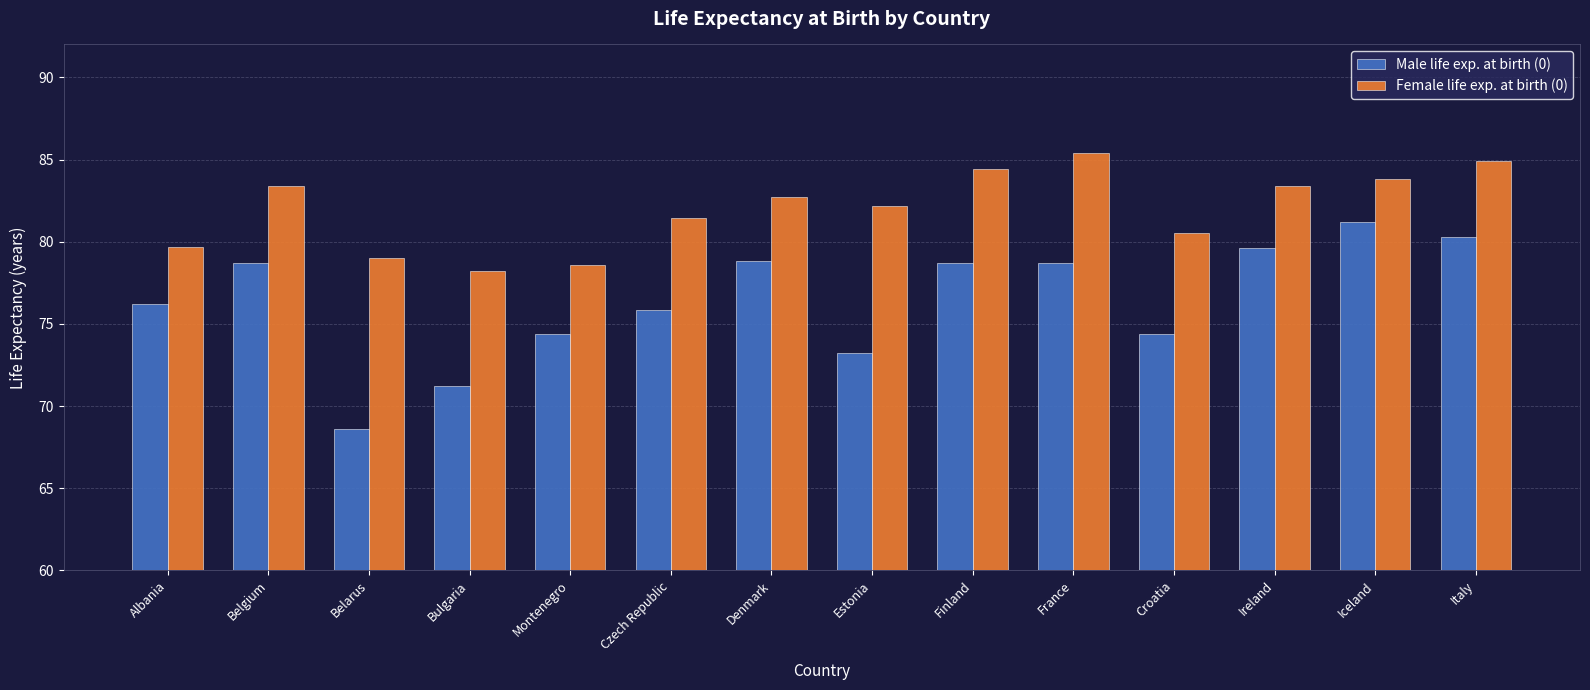

The value of Female life exp. at birth (0) at Italy is 84.9. True or false?

True